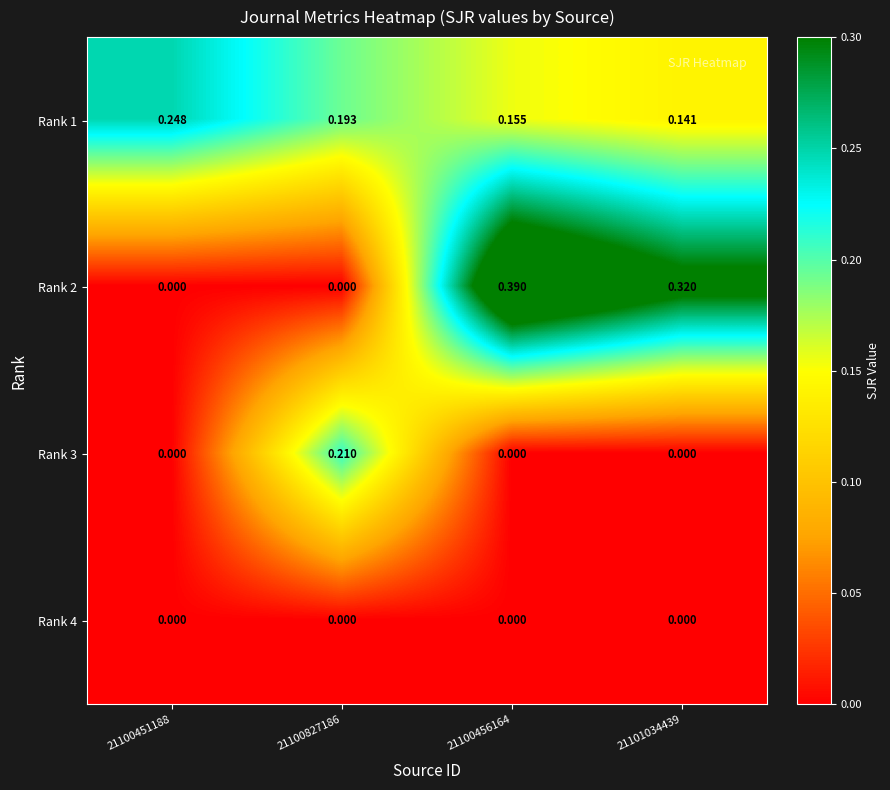

Count the number of categories in the chart.

4